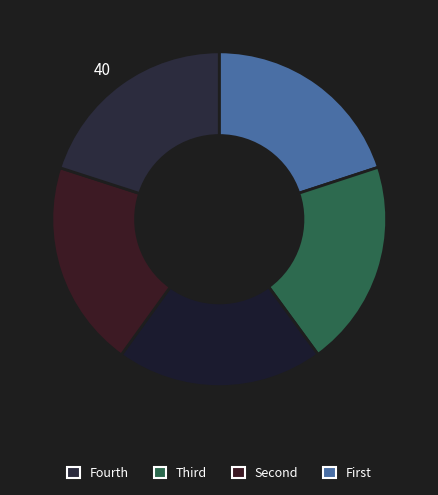

How many segments does this pie chart have?

5